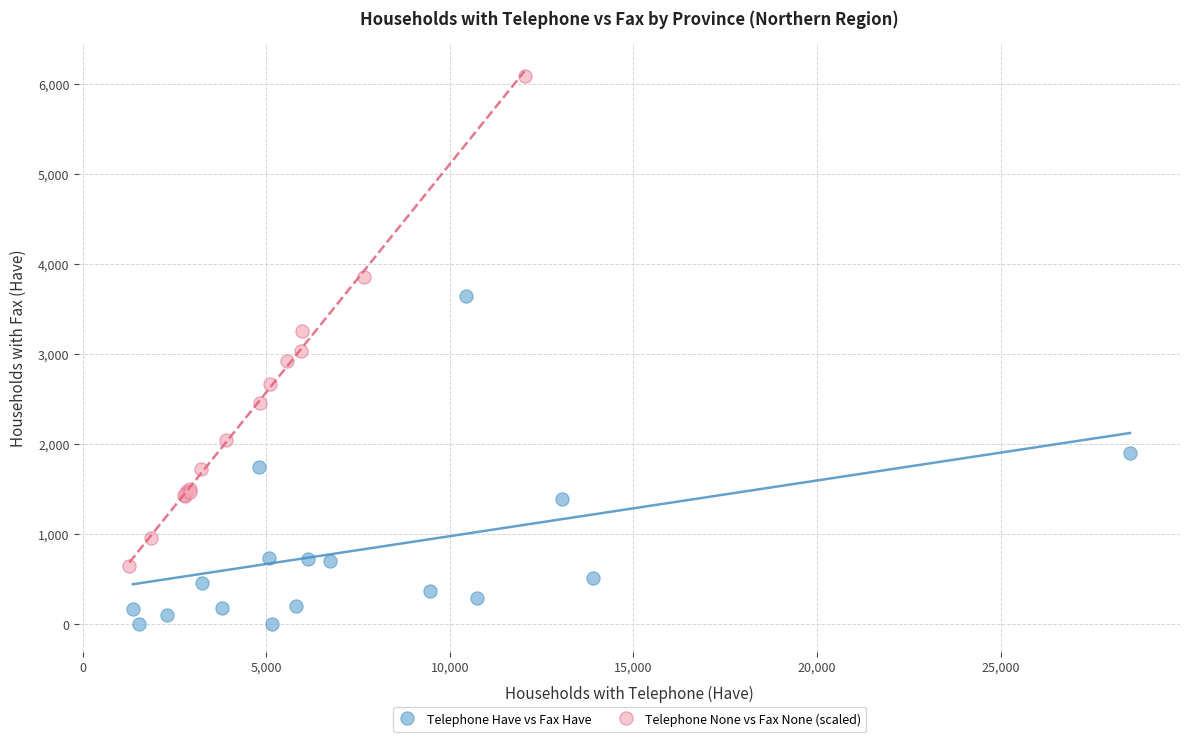

Which series reaches the minimum Y coordinate?

Telephone Have vs Fax Have